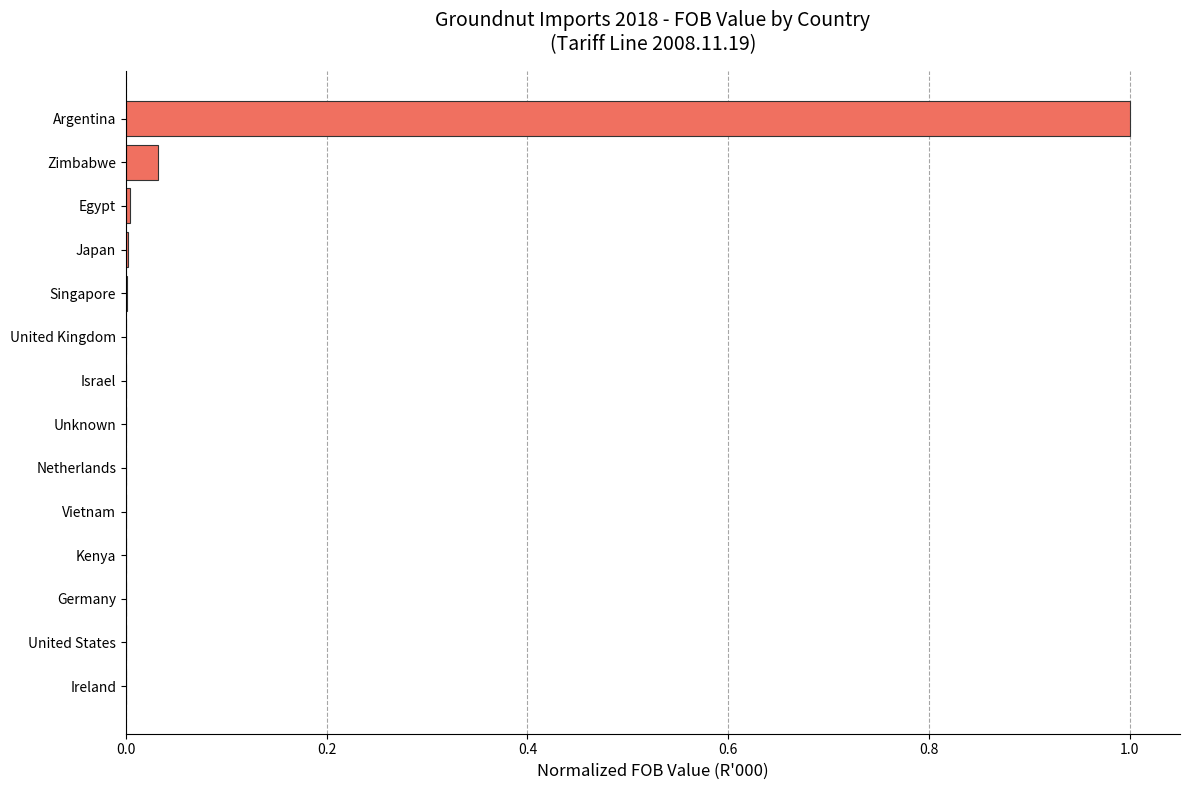

What is the sum of all values?

1.0